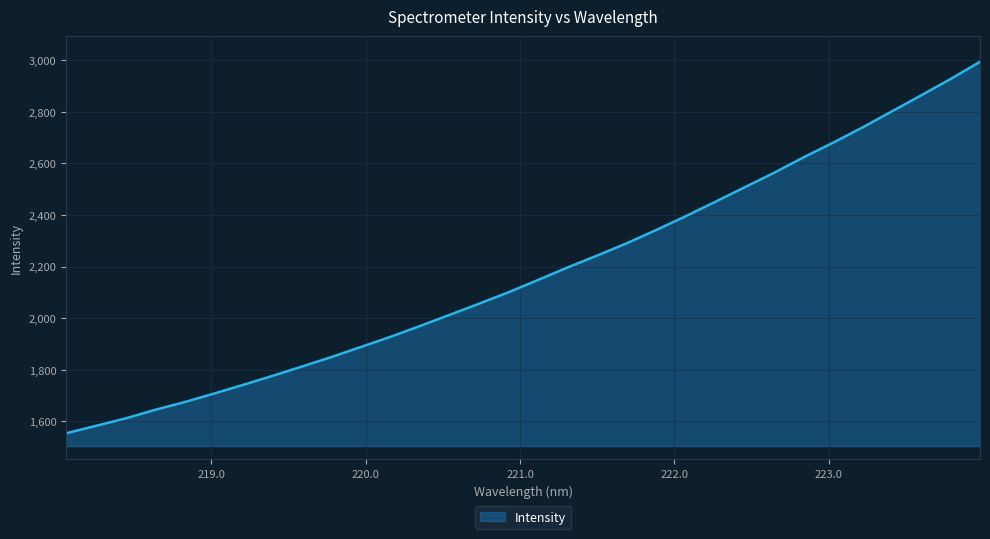

What is the greatest value displayed?

2992.8